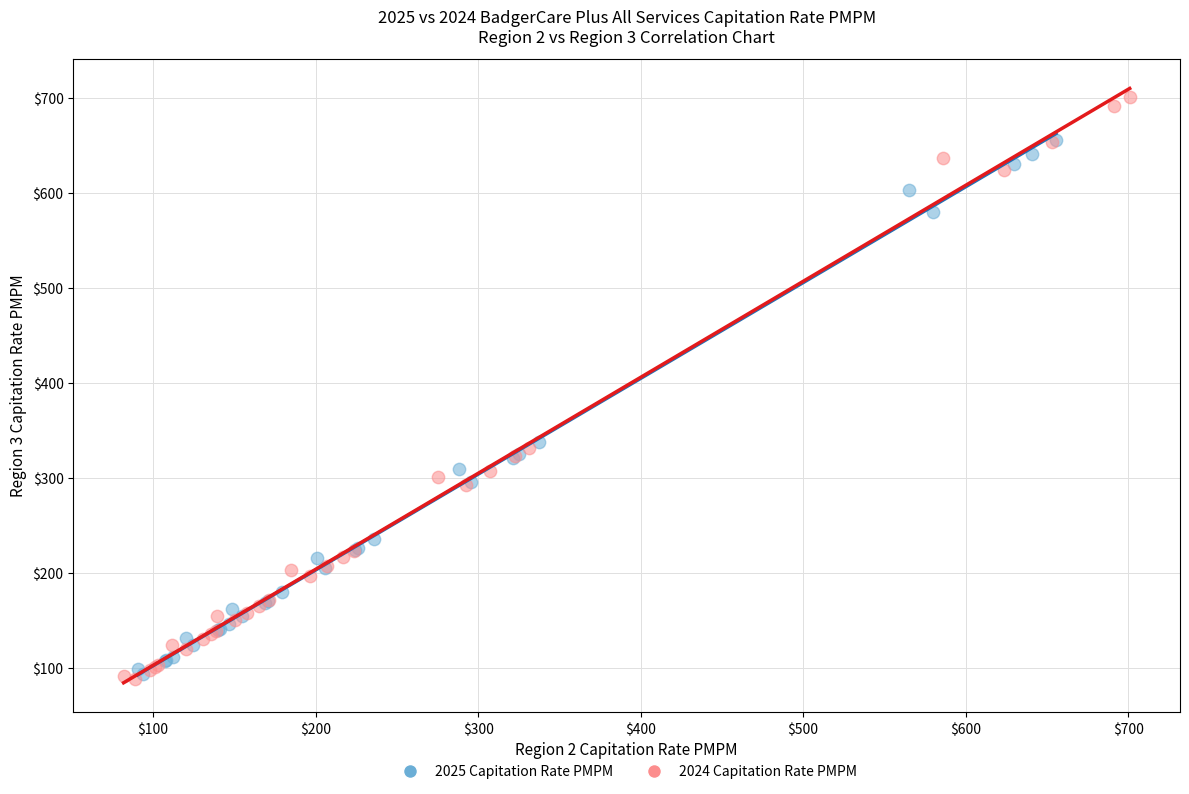

What are all the series names shown in the legend?

2025 Capitation Rate PMPM, 2024 Capitation Rate PMPM